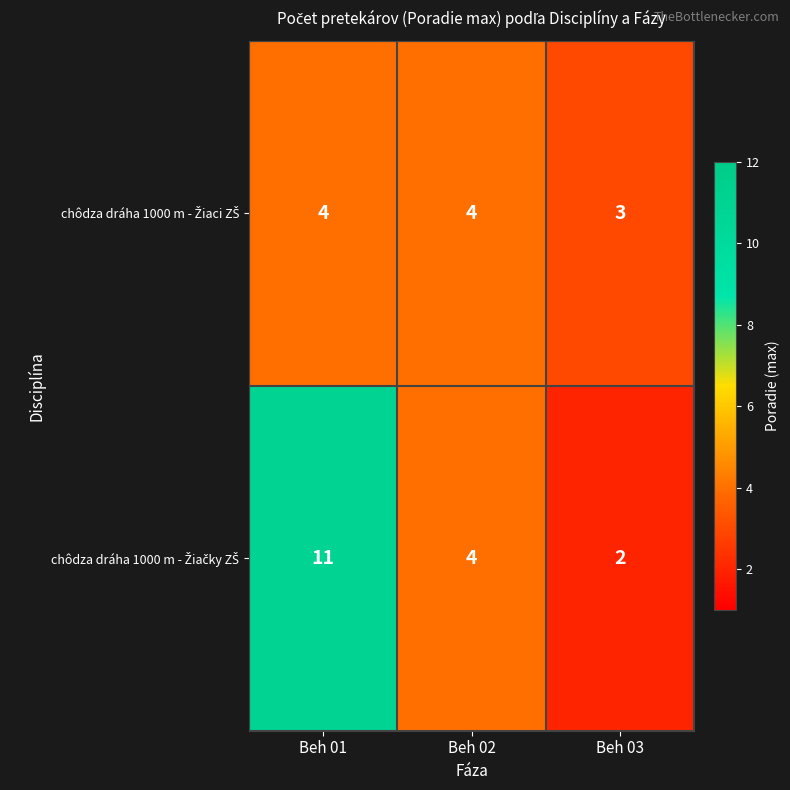

What is the total value across all series at Beh 01?

15